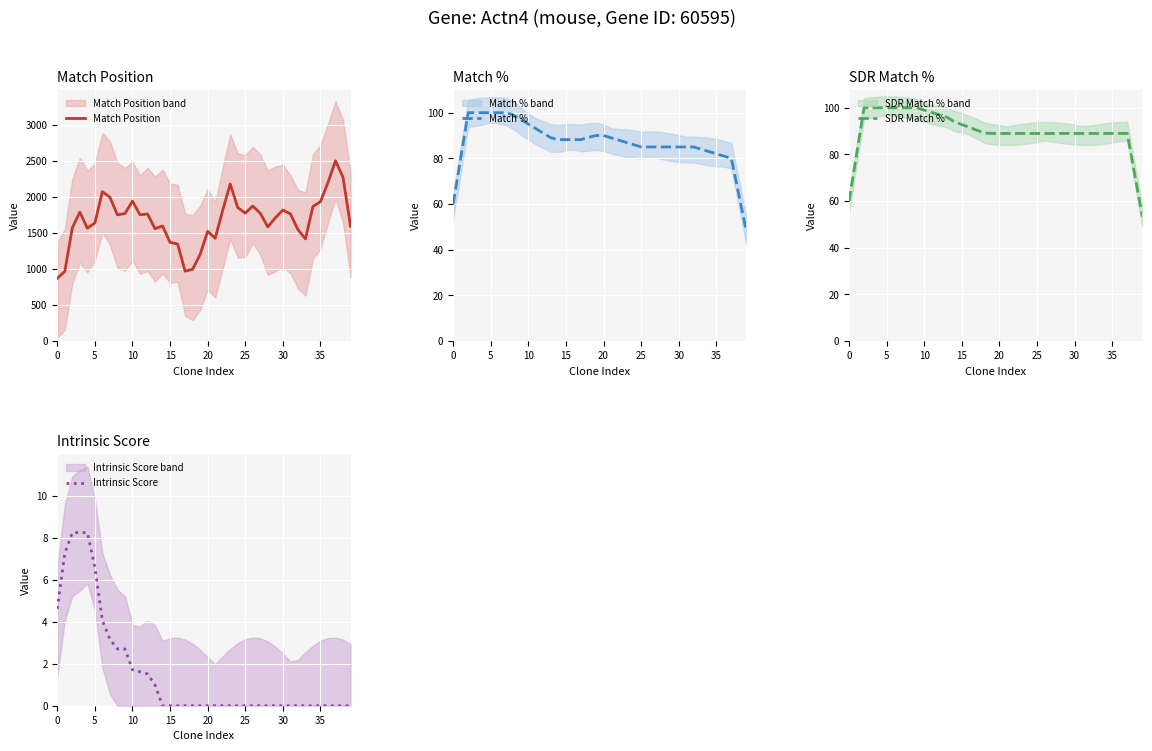

True or false: Match Position and Match % intersect in this chart.

False